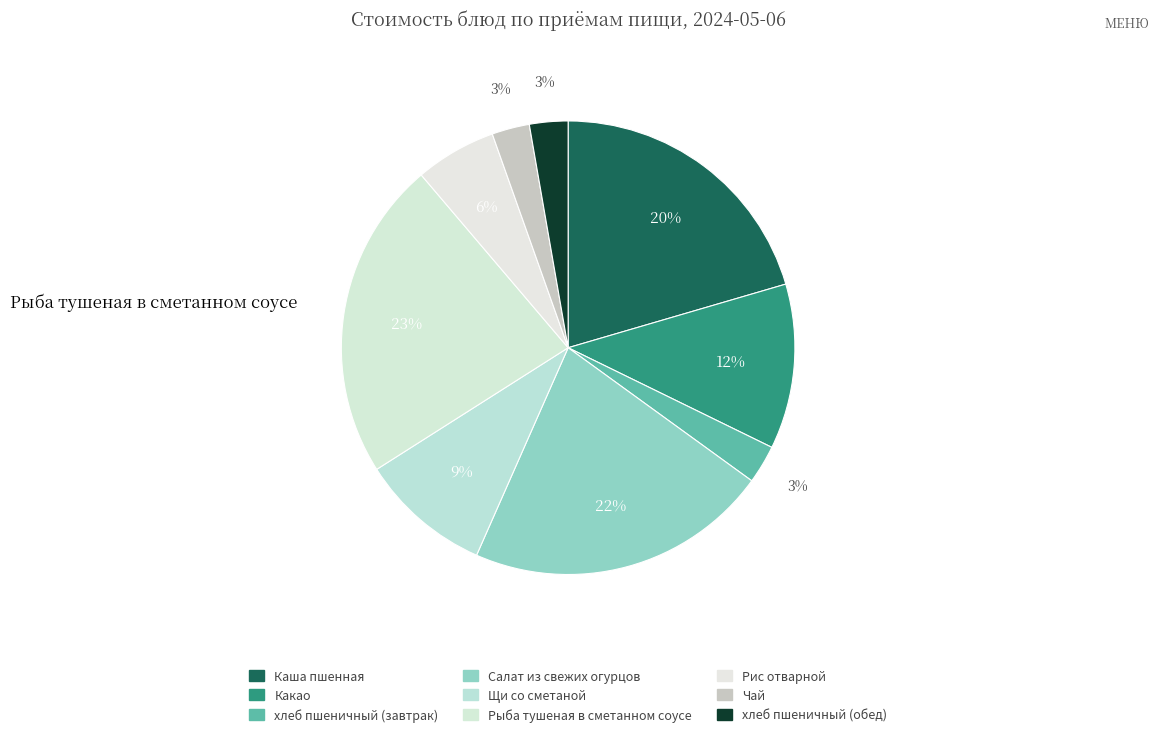

Is it true that Чай is 3% of the pie?

True